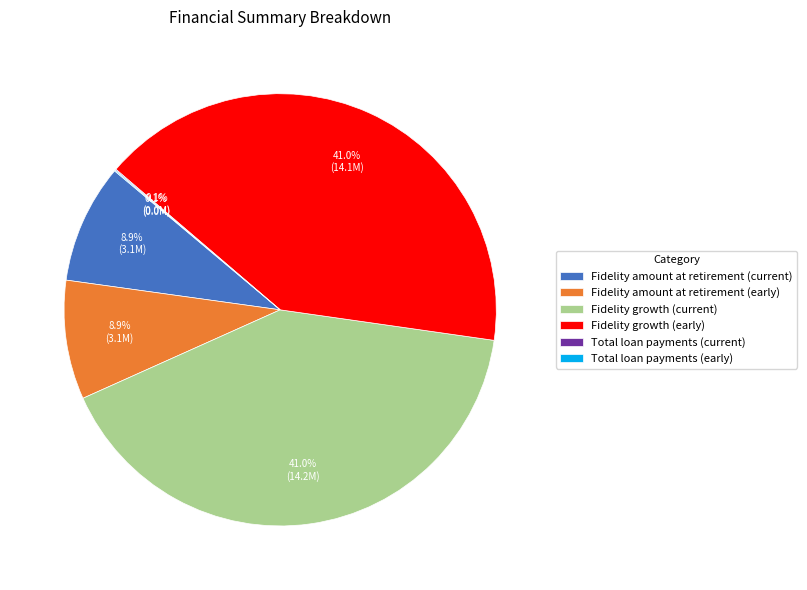

What is the ratio of the value at Fidelity growth (early) to the value at Fidelity amount at retirement (early)?

4.6